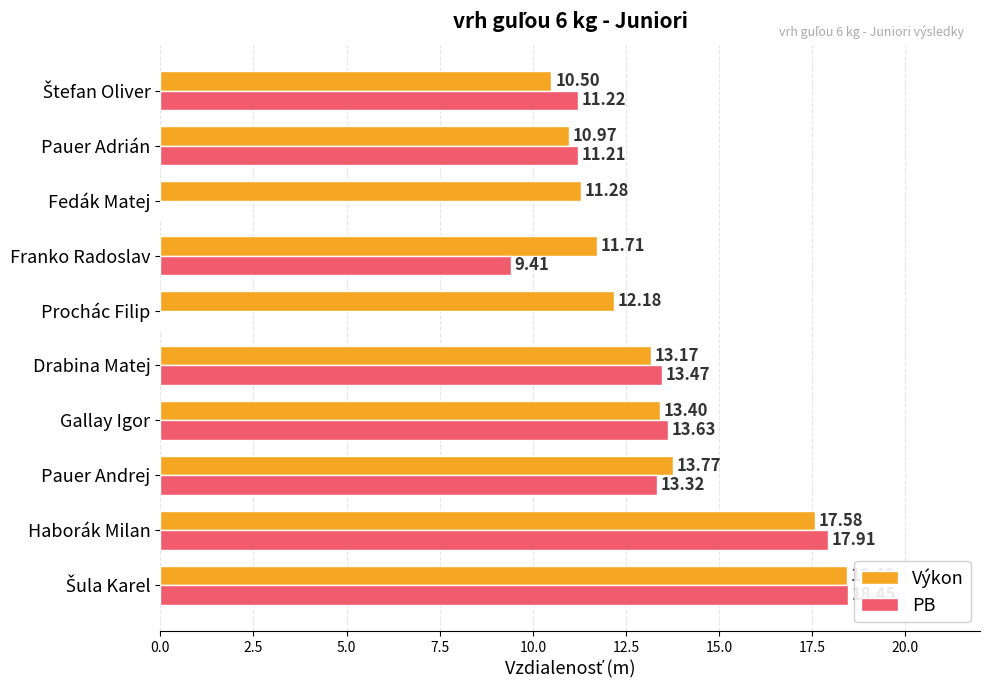

Where is PB nearest to the value 9?

Franko Radoslav